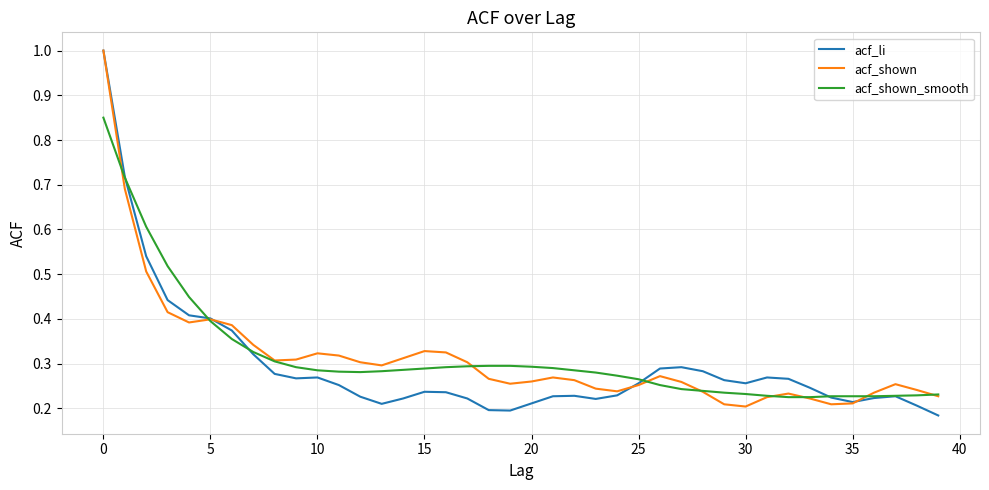

What is the maximum value shown in the chart?

1.0